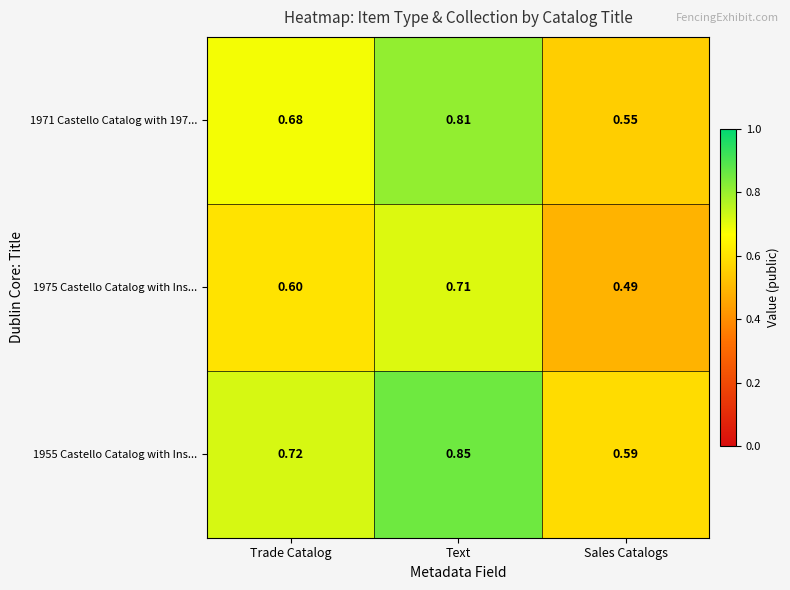

What is the spread (max minus min) of values at Sales Catalogs?

0.1